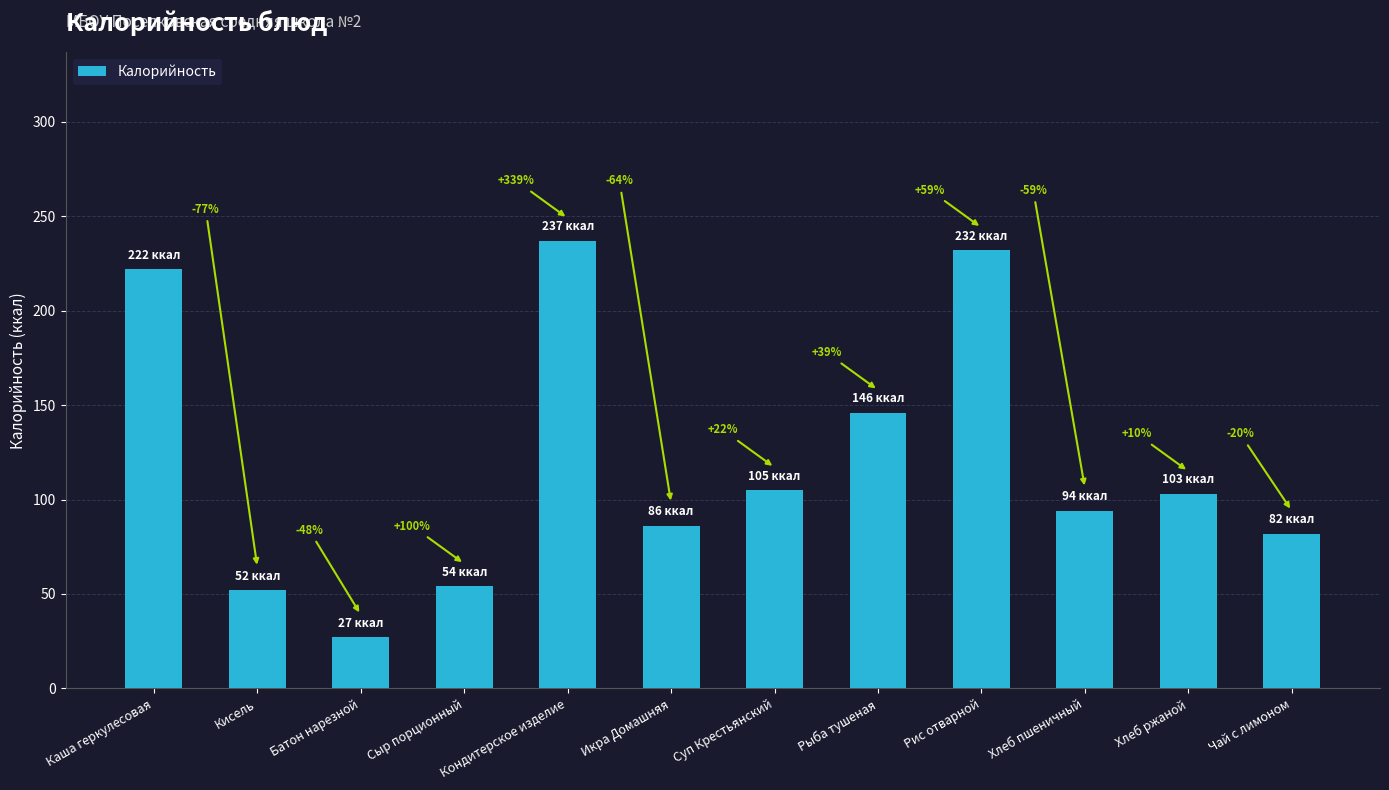

Which has a higher value, Суп Крестьянский or Хлеб ржаной?

Суп Крестьянский